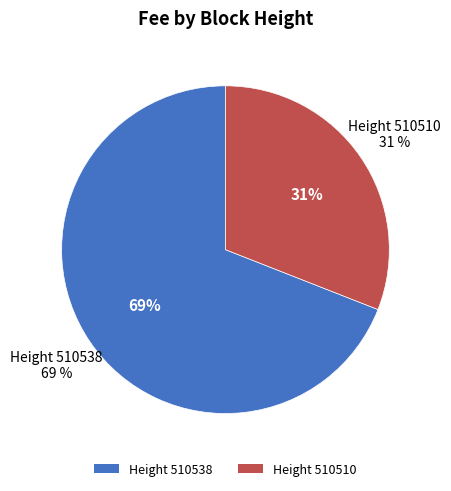

Do 510538 and 510510 together represent more than half of the pie?

Yes